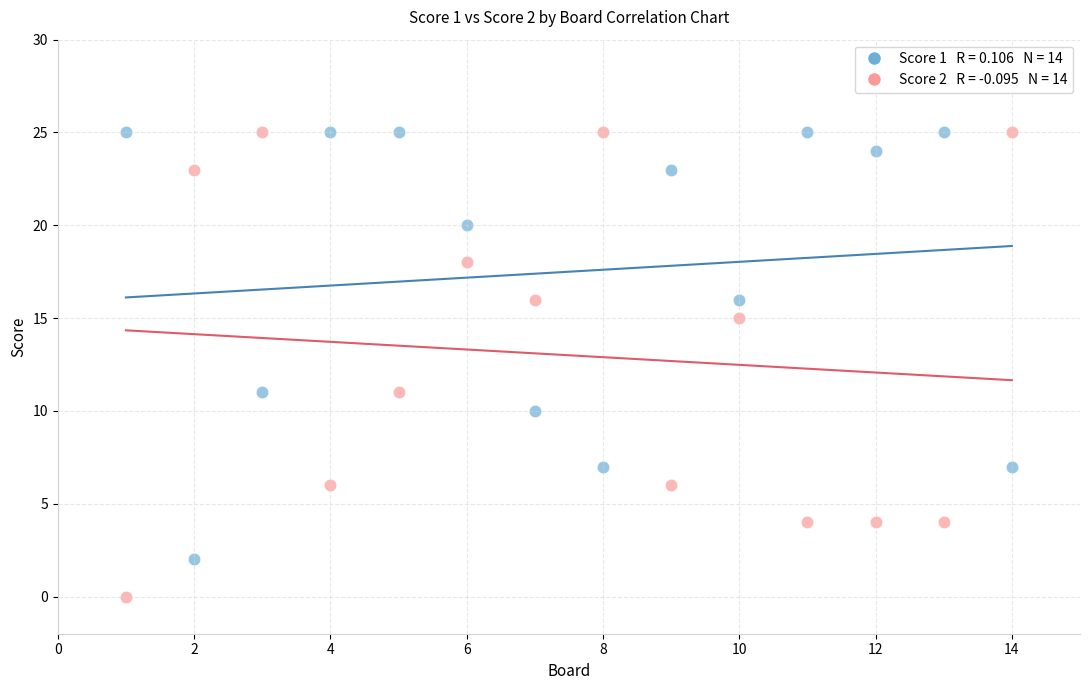

Across all data points, what is the range of Y values (max minus min)?

25